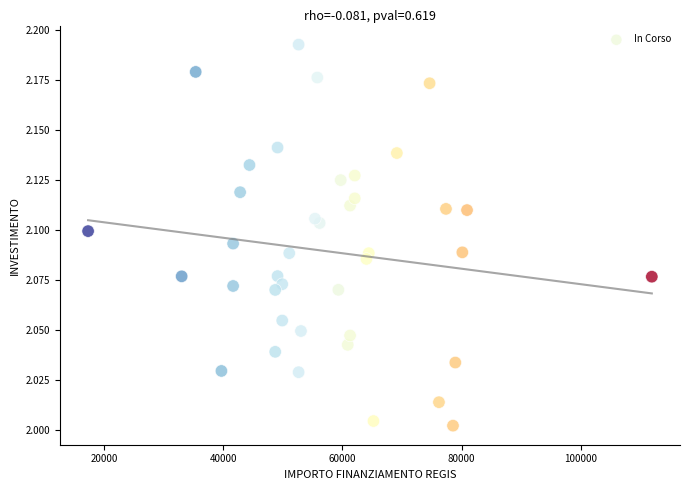

What is the range of X values (max minus min)?

94665.7